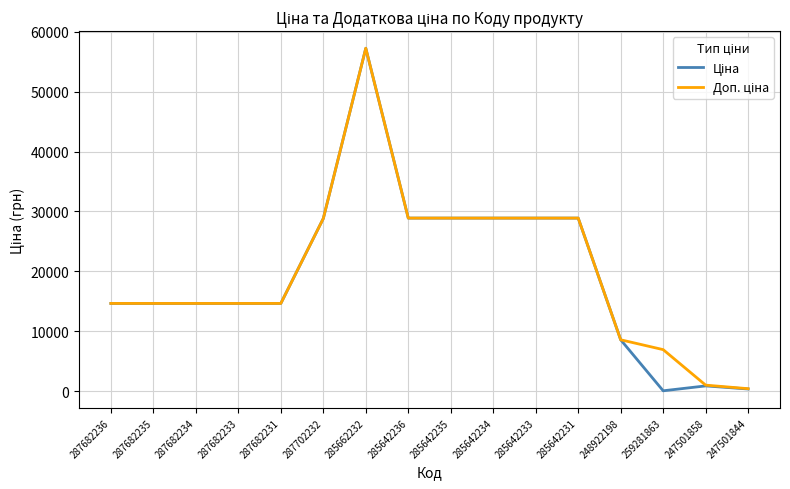

At which category does the chart reach its peak across all series?

285662232